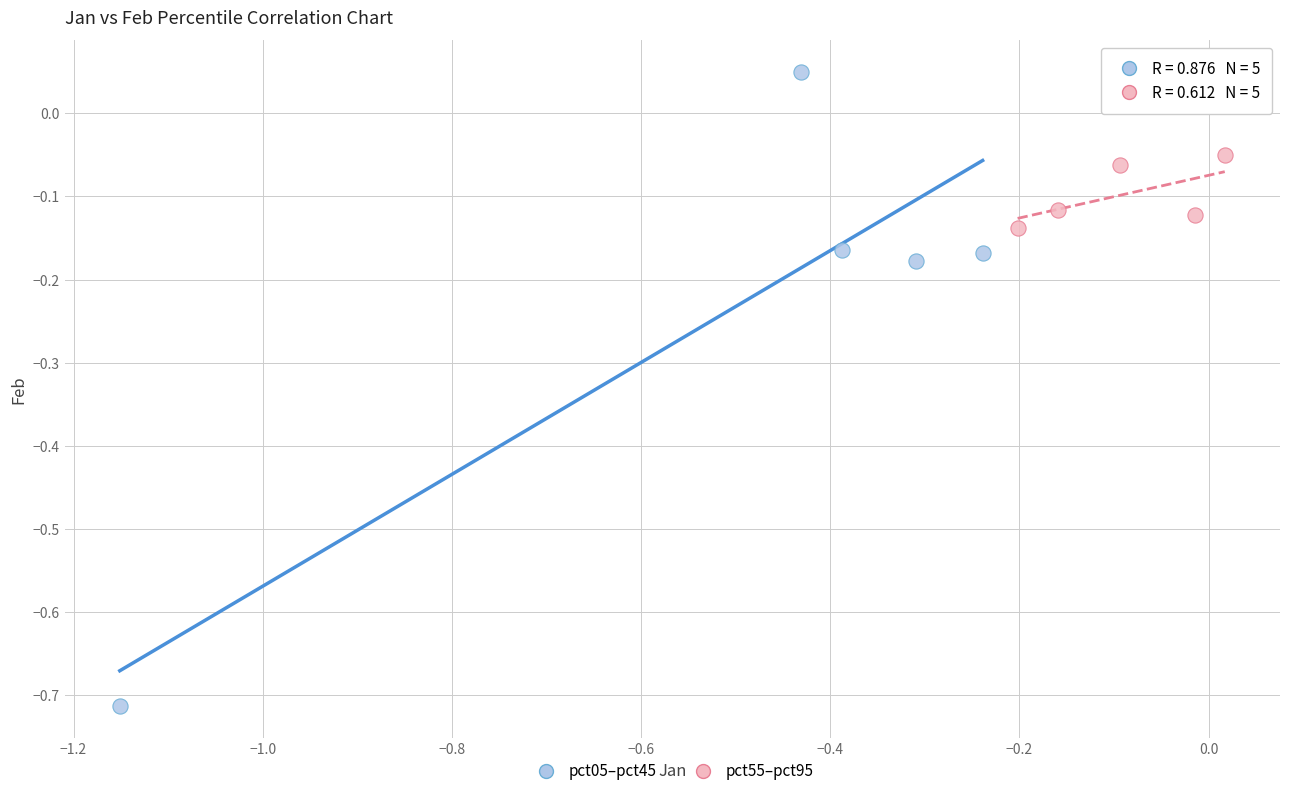

Which series reaches the maximum Y coordinate?

pct05–pct45